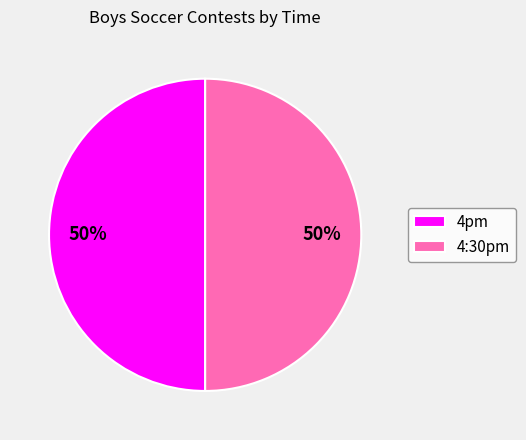

What is the ratio of the value at 4:30pm to the value at 4pm?

1.0